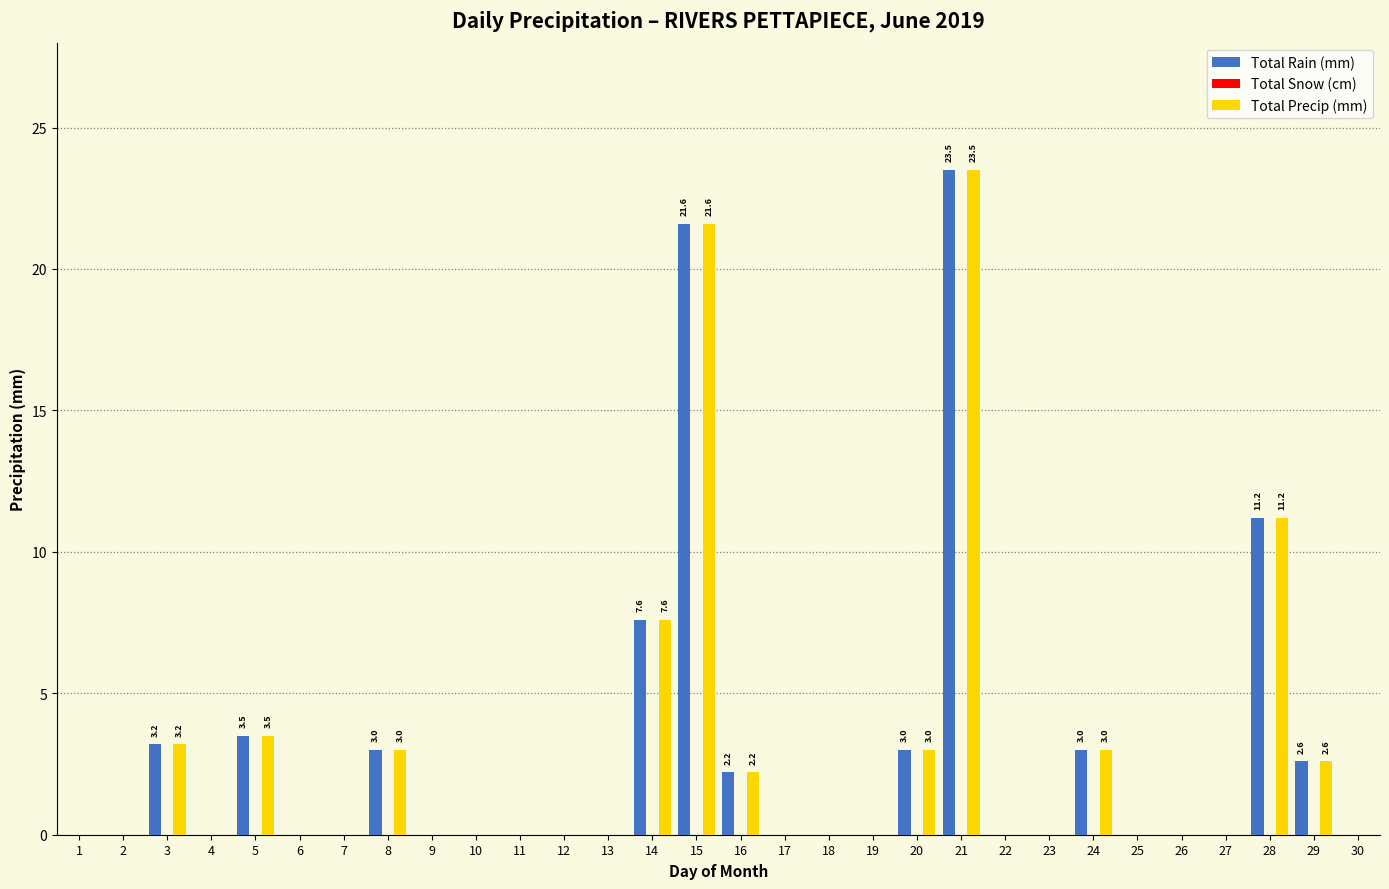

At which category is the sum across all series the highest?

21